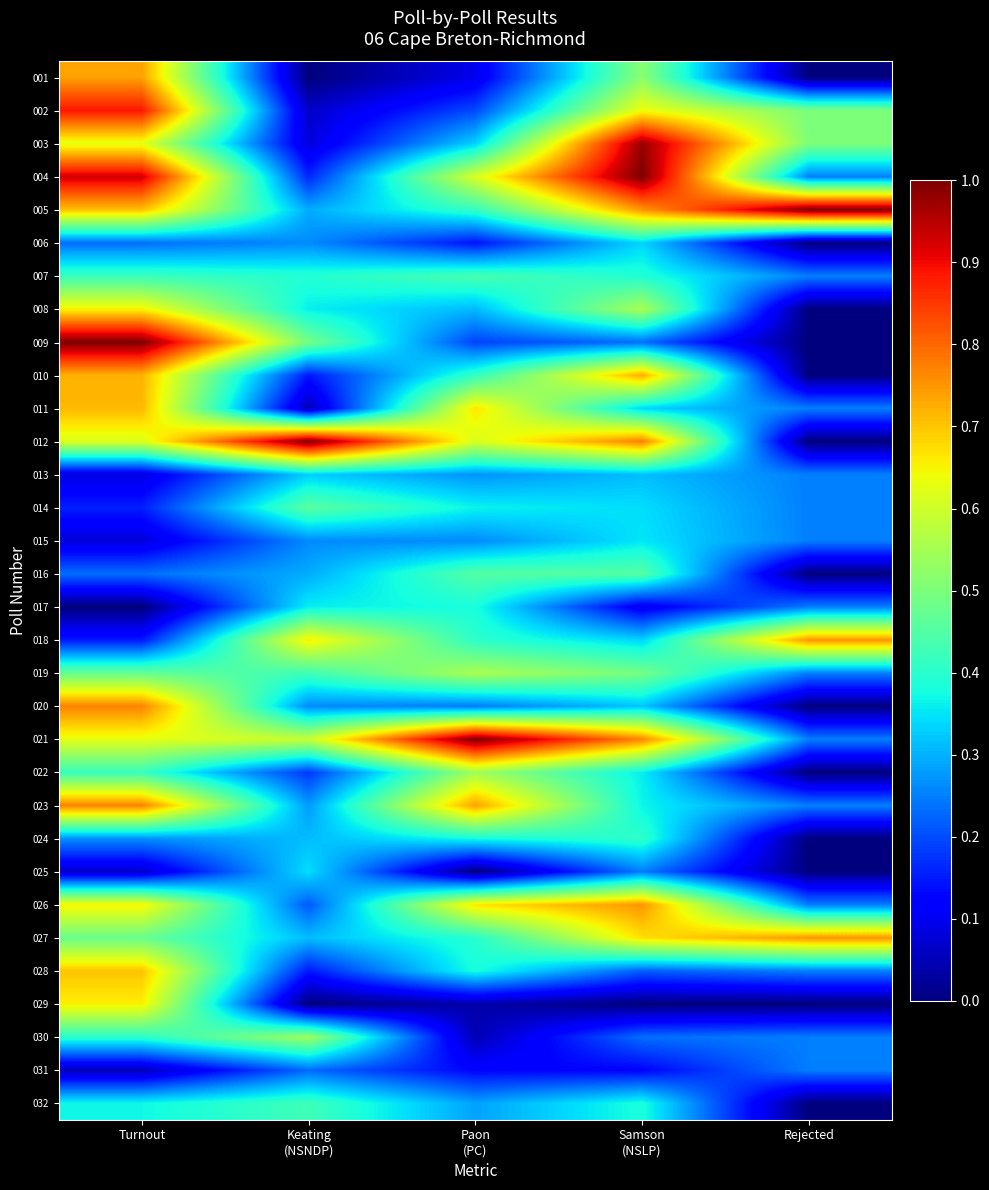

Which category has the lowest value across all series?

Keating
(NSNDP)